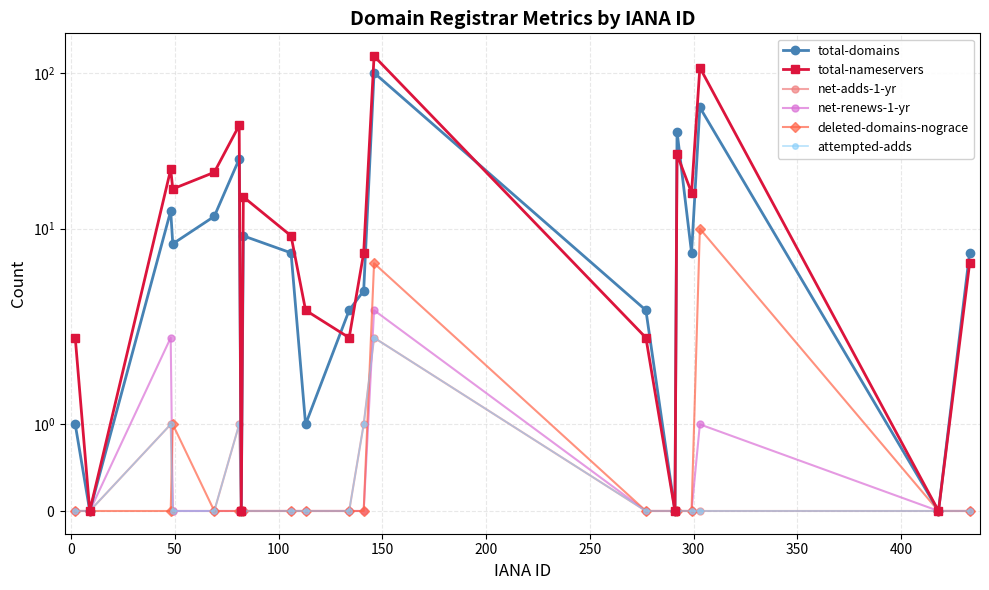

How many lines are shown in the chart?

6